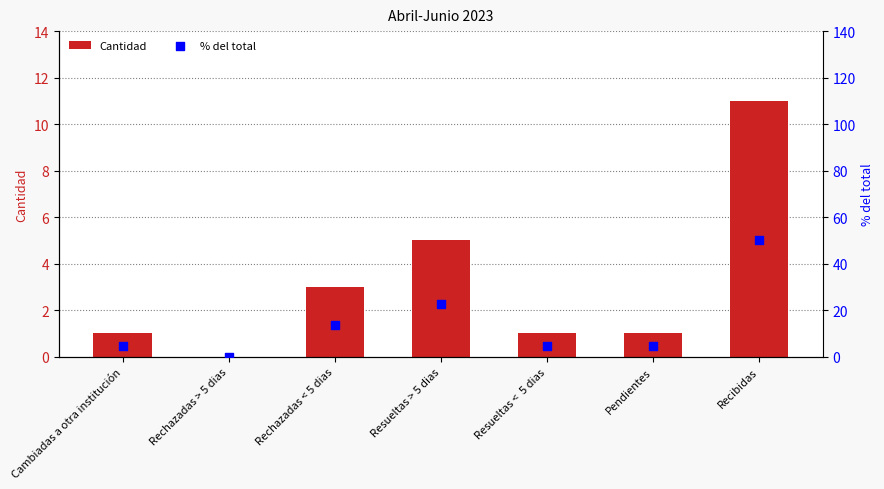

Is the value of % del total at Recibidas greater than the value of Cantidad at Resueltas <  5 dias?

Yes